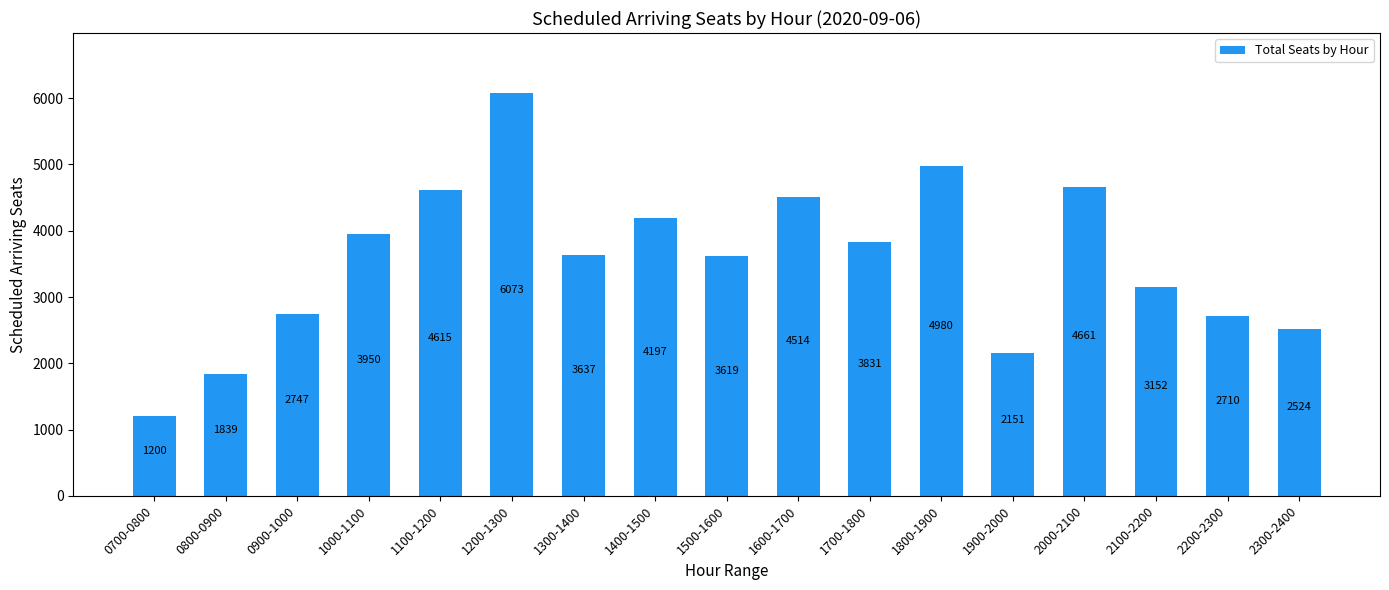

The chart shows a value of 4980 at 1800-1900. True or false?

True